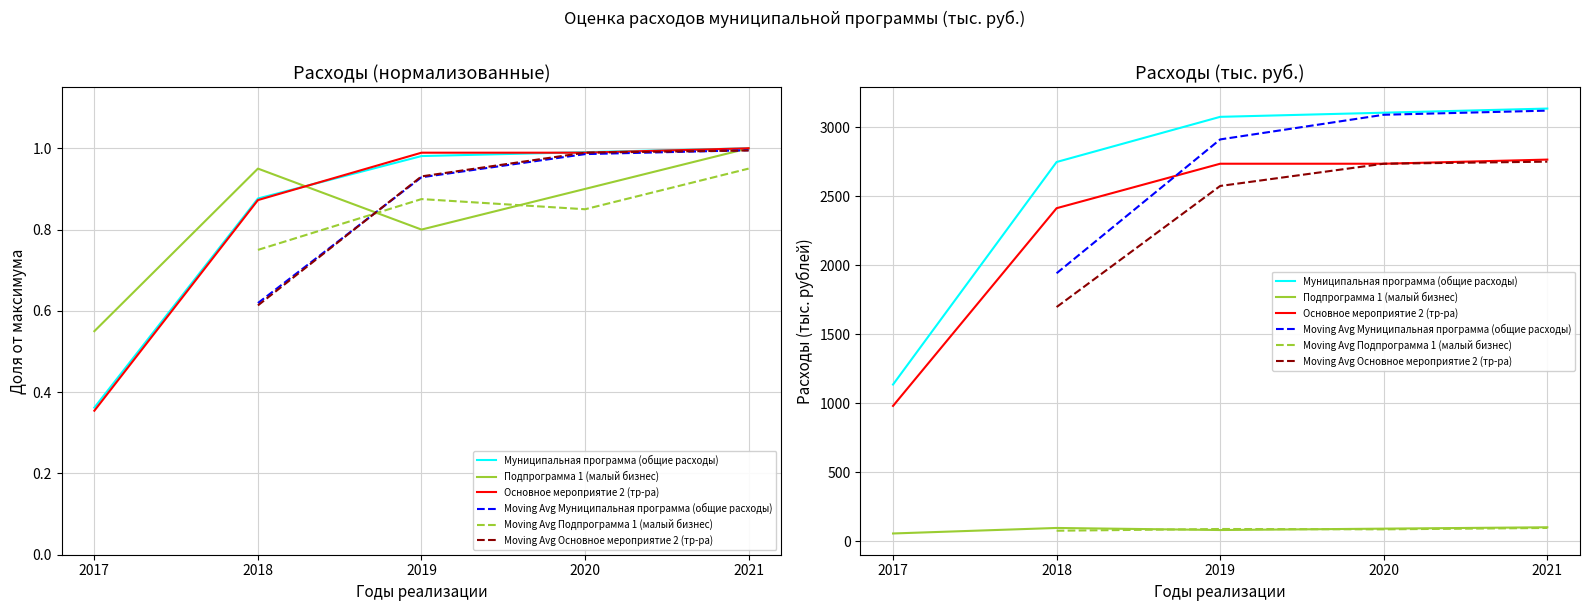

At 2017, list the series in order from smallest to largest.

Основное мероприятие 2 (тр-ра), Муниципальная программа (общие расходы), Подпрограмма 1 (малый бизнес)